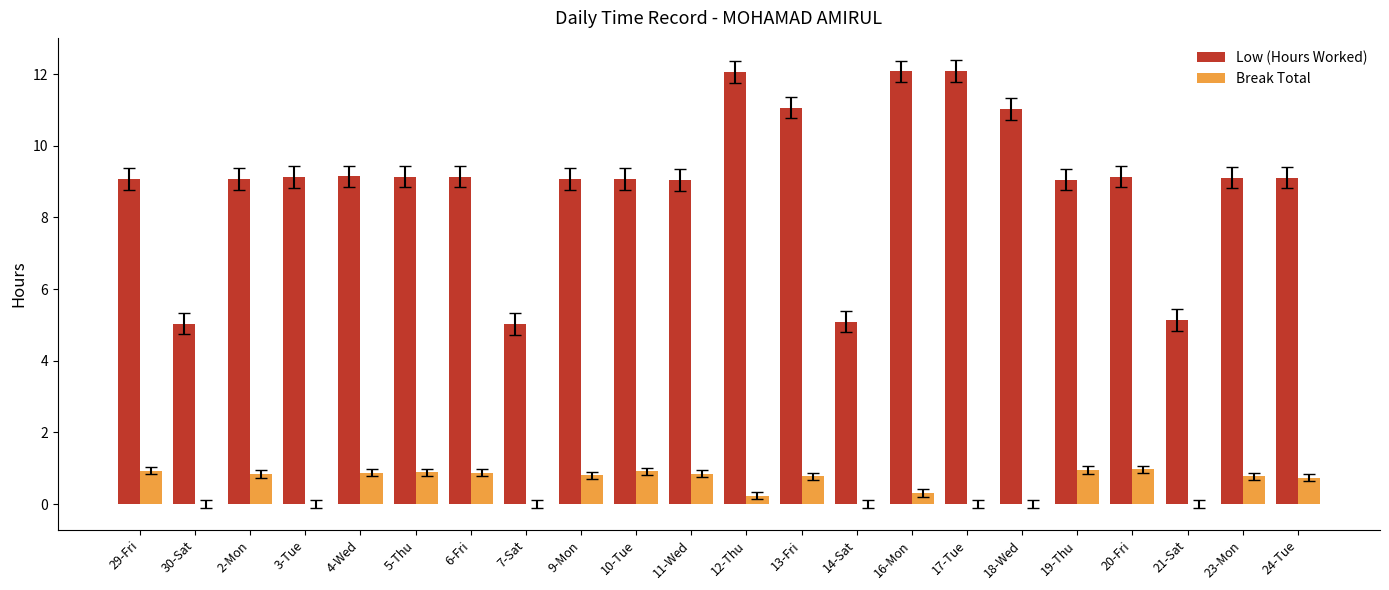

The Break Total series shows 0.9 at 4-Wed. True or false?

True